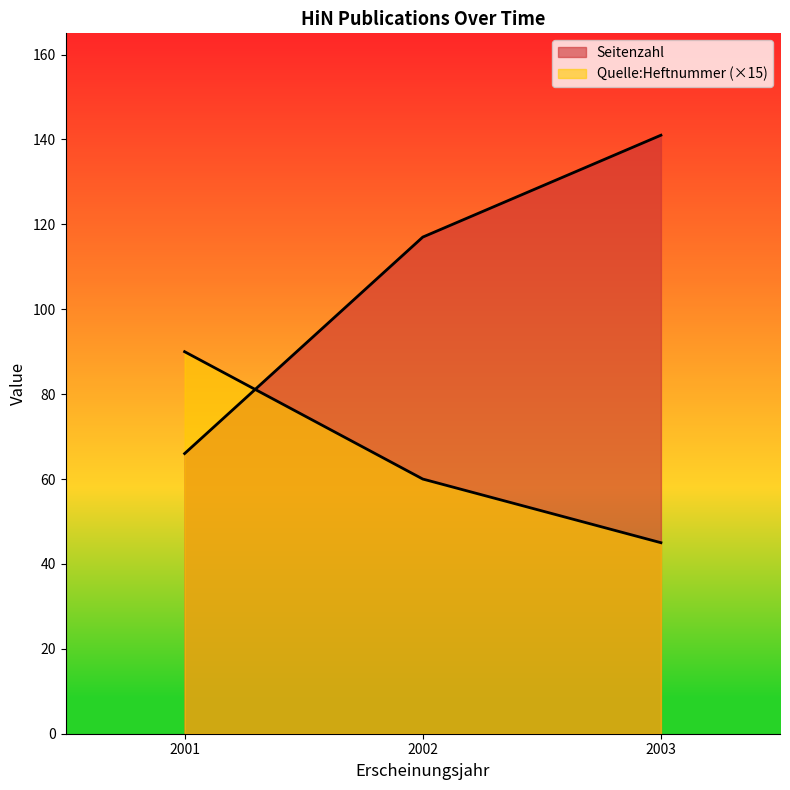

What is the value of the Seitenzahl point at the 1st from the left?

66